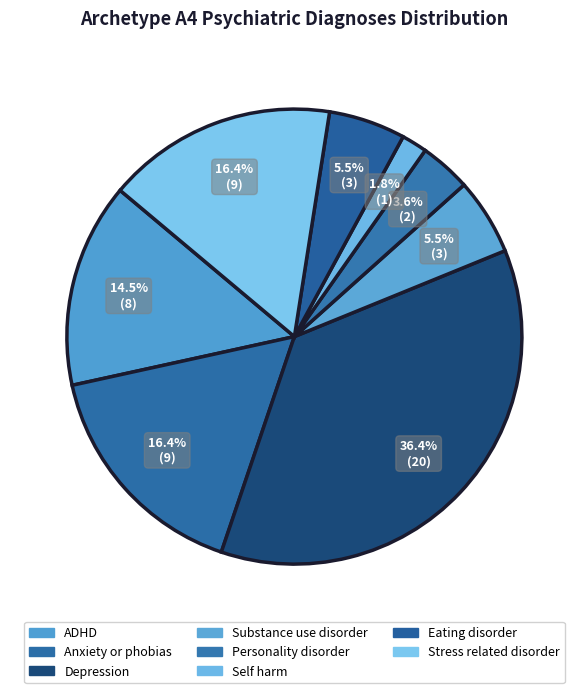

How many segments does this pie chart have?

8